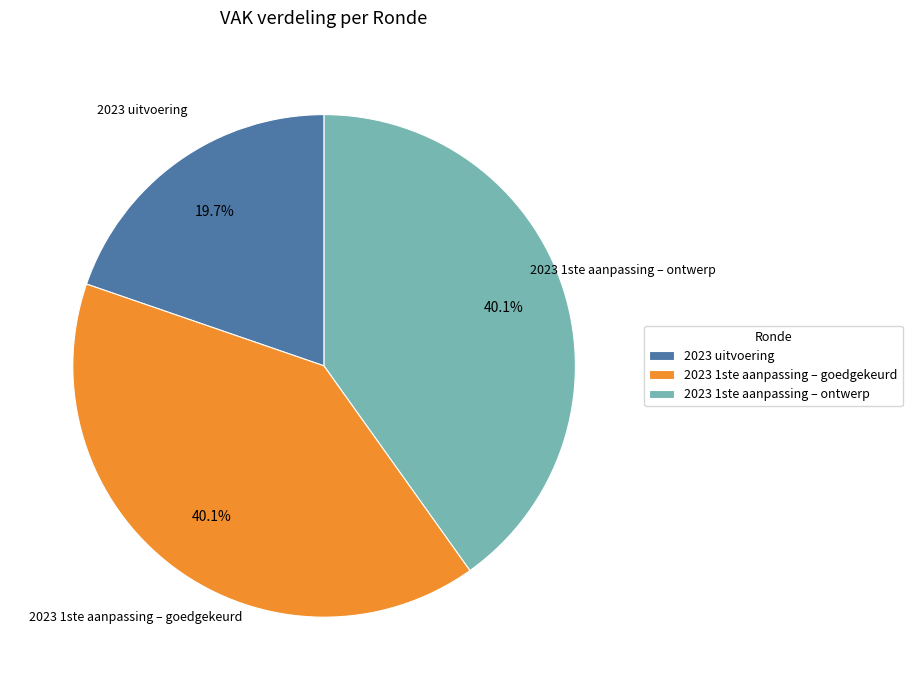

What portion of the pie excludes 2023 1ste aanpassing – goedgekeurd?

59.9%